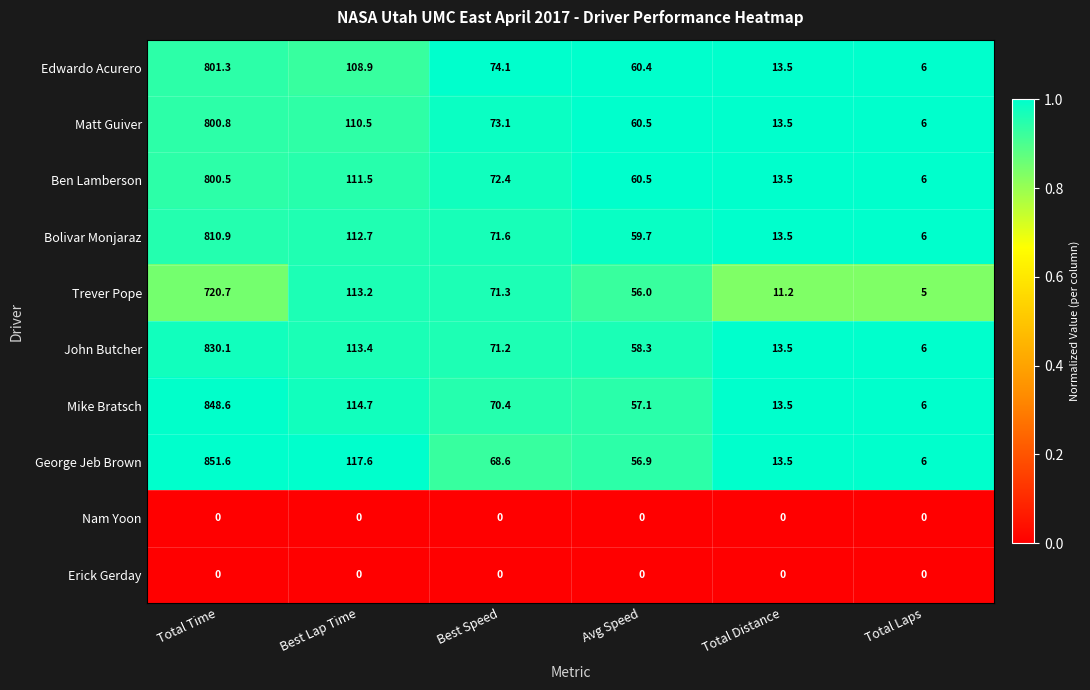

The Mike Bratsch series shows 6.0 at Total Laps. True or false?

True